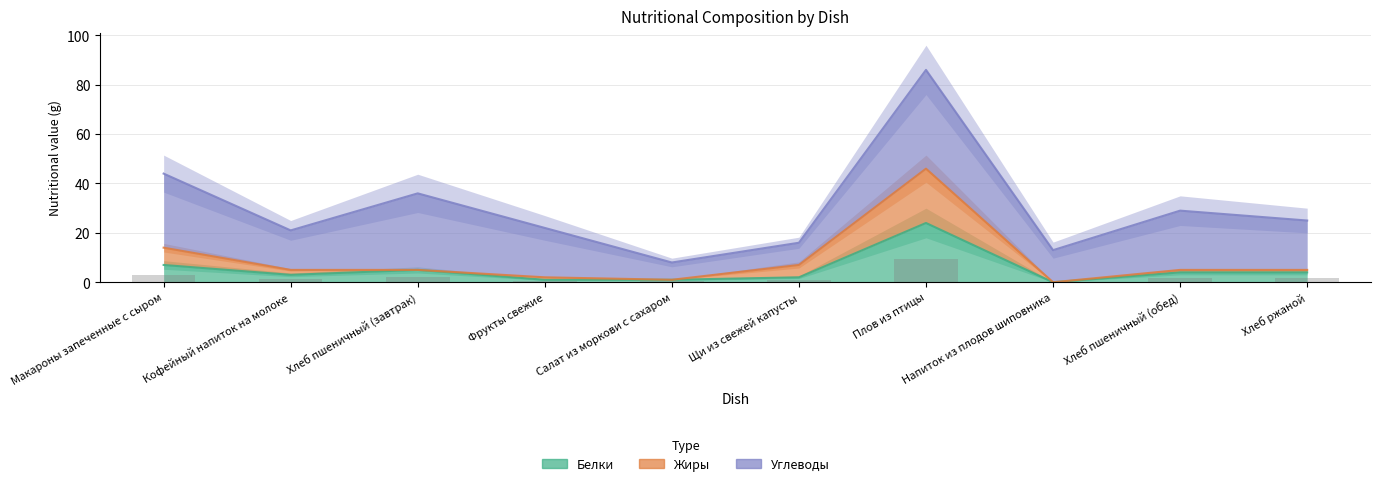

What is the label of the 3rd bar from the right?

Напиток из плодов шиповника